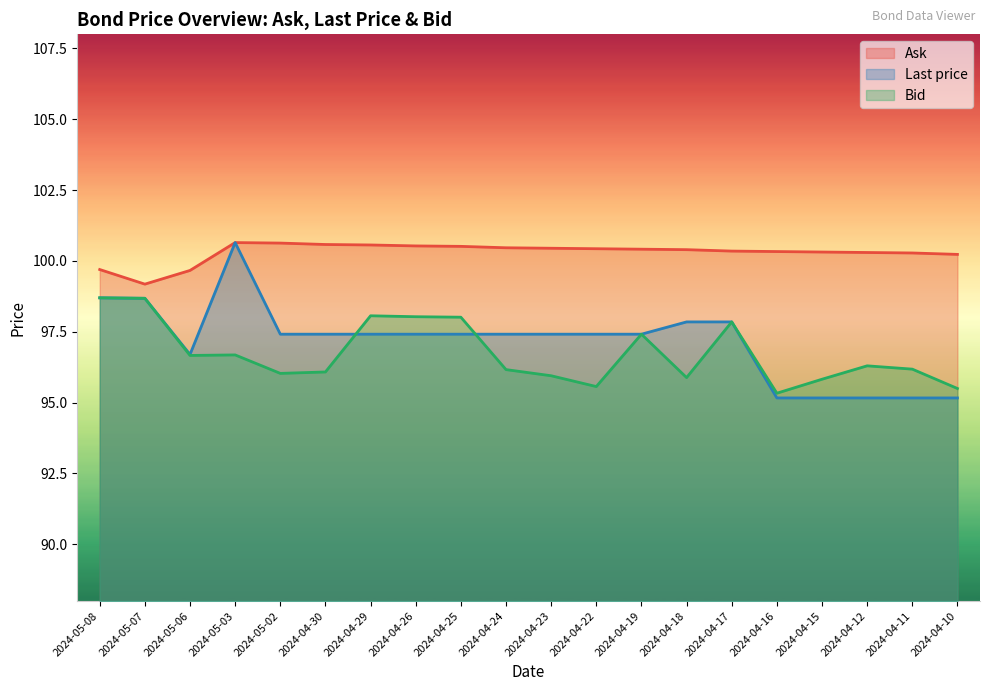

How many series are shown in this chart?

3